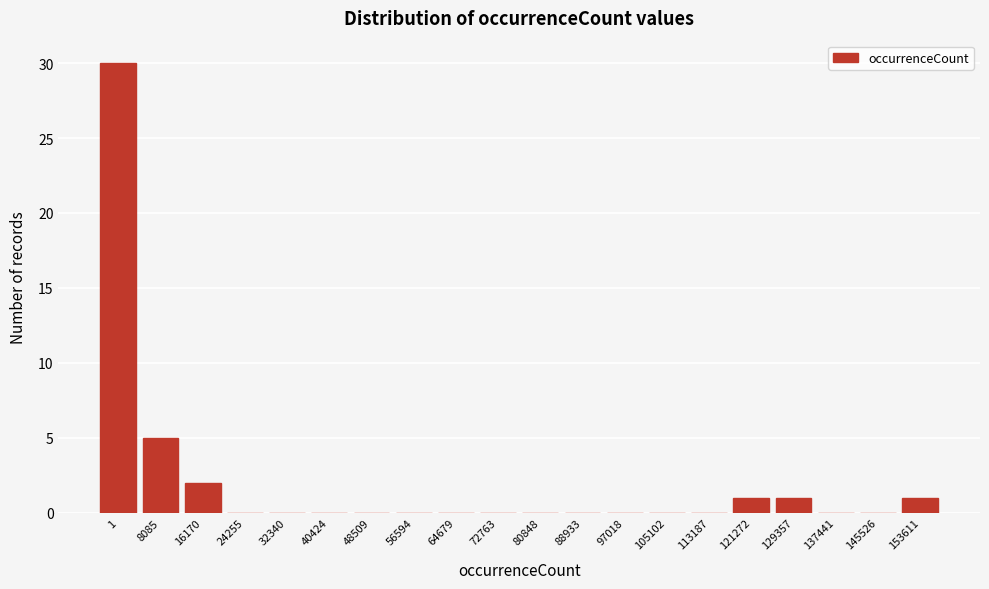

Reading left to right, what are all the values shown in this chart?

1=30	8085=5	16170=2	24255=0	32340=0	40424=0	48509=0	56594=0	64679=0	72763=0	80848=0	88933=0	97018=0	105102=0	113187=0	121272=1	129357=1	137441=0	145526=0	153611=1